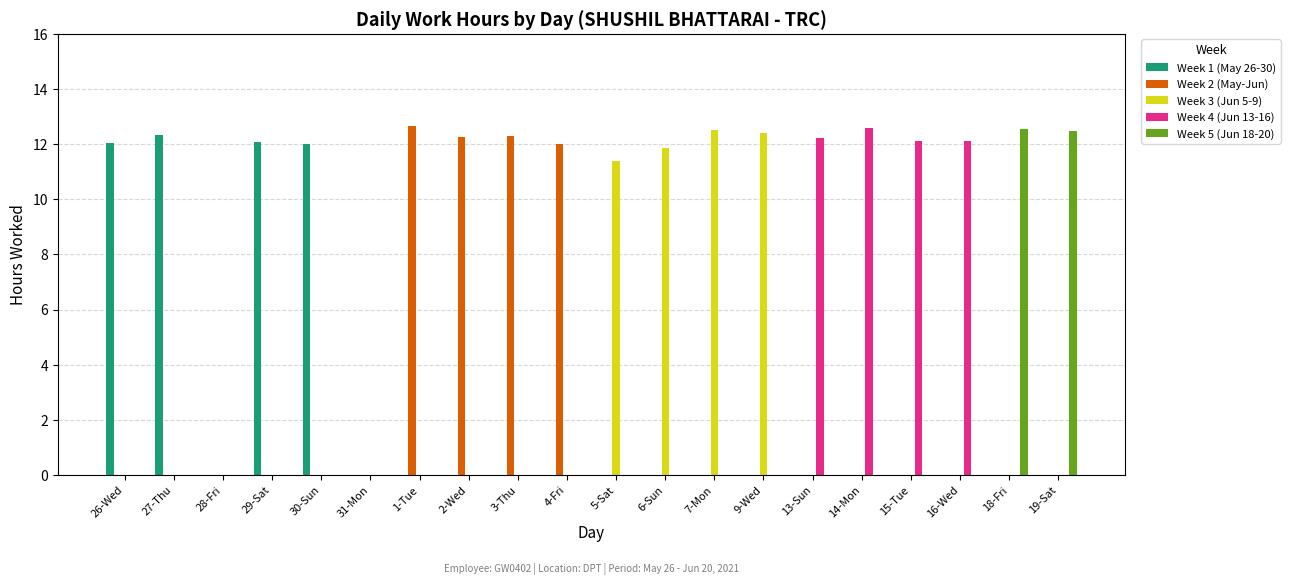

What is the total value across all series at 15-Tue?

12.1